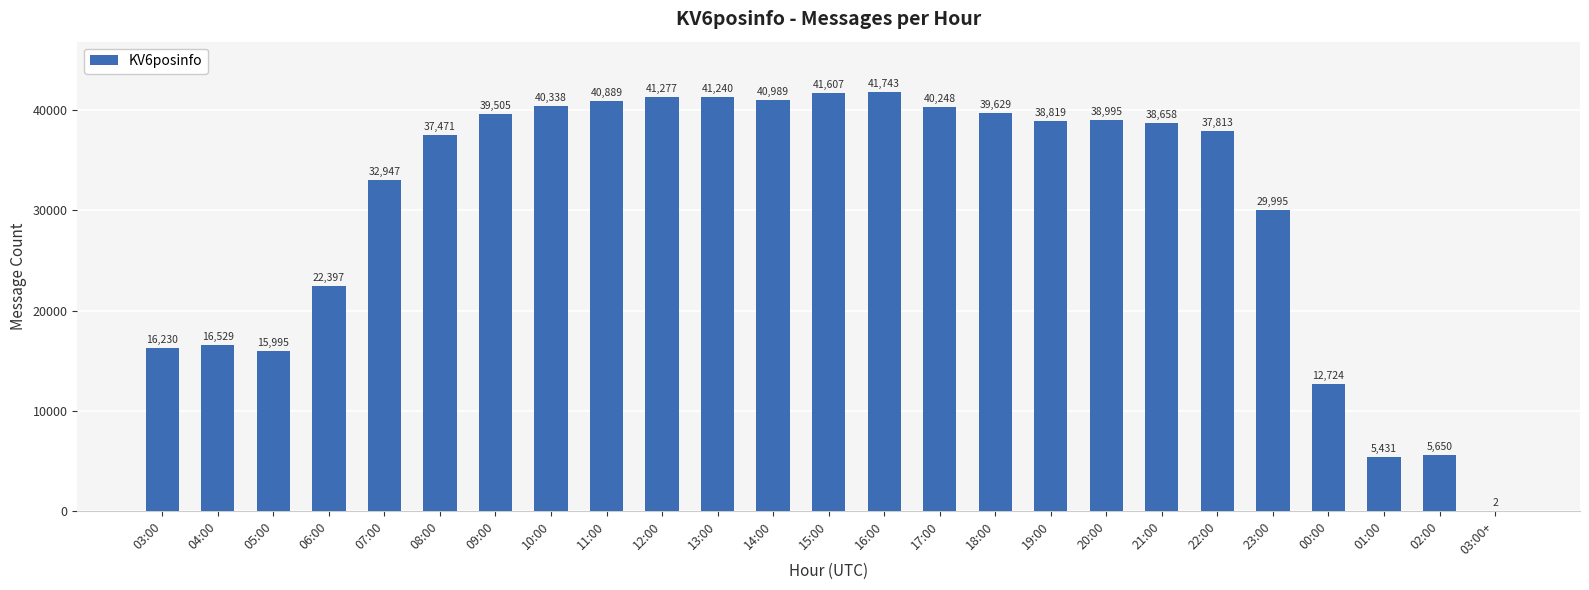

Between 10:00 and 03:00+, which is larger?

10:00